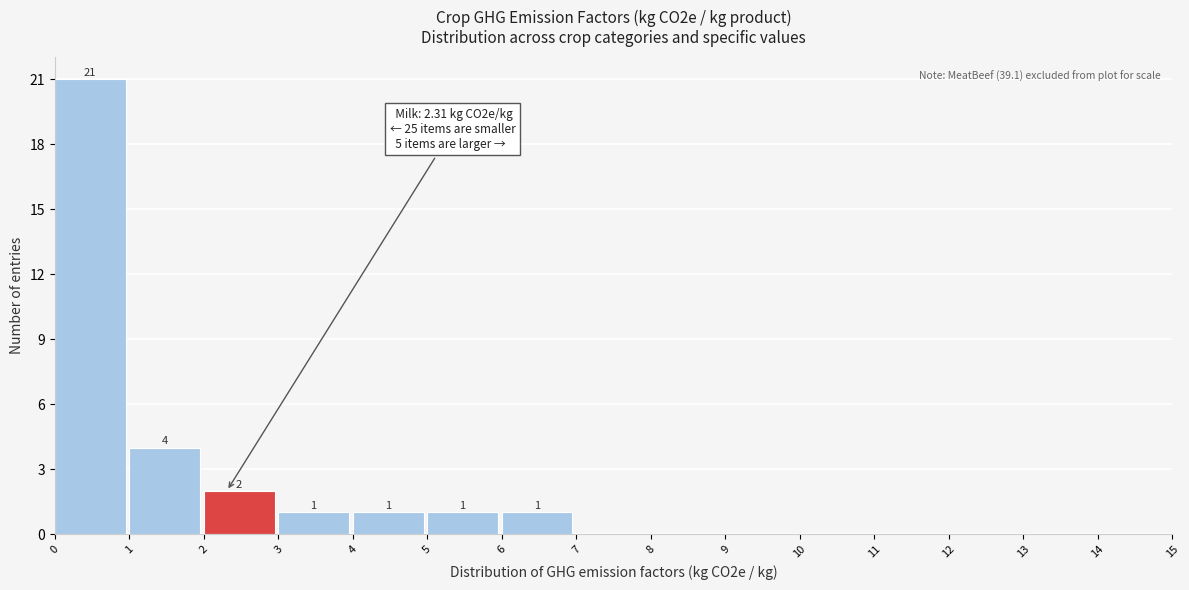

Over which range of the x-axis is the bar tallest?

0 to 1